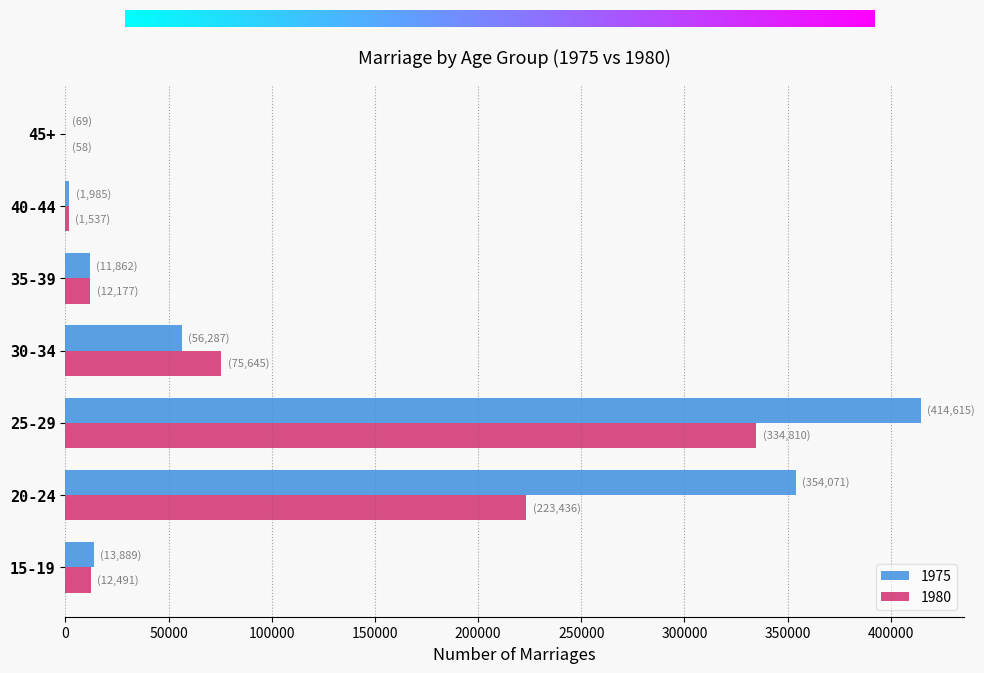

What is the spread (max minus min) of values at 25-29?

79805